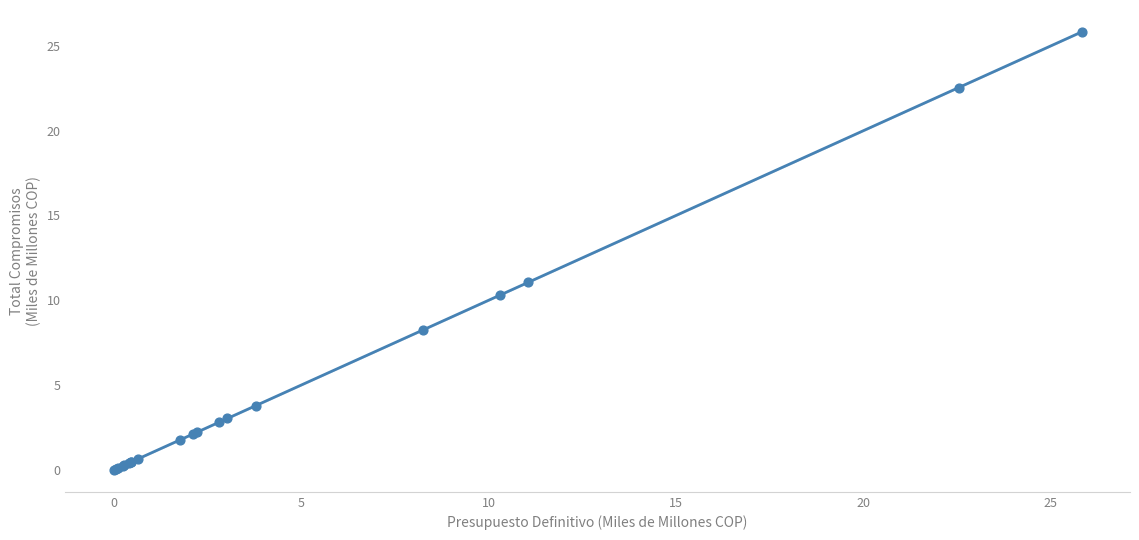

What Y value in the scatter plot is closest to 12?

11.1